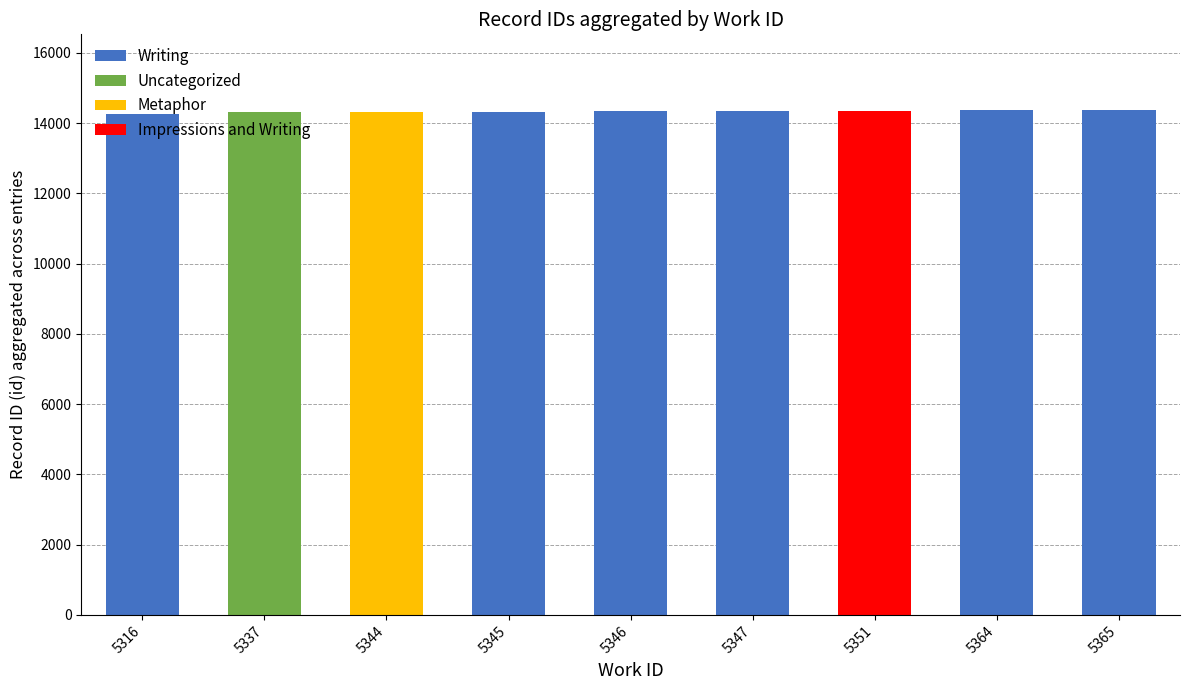

What is the total value across all series at 5316?

14276